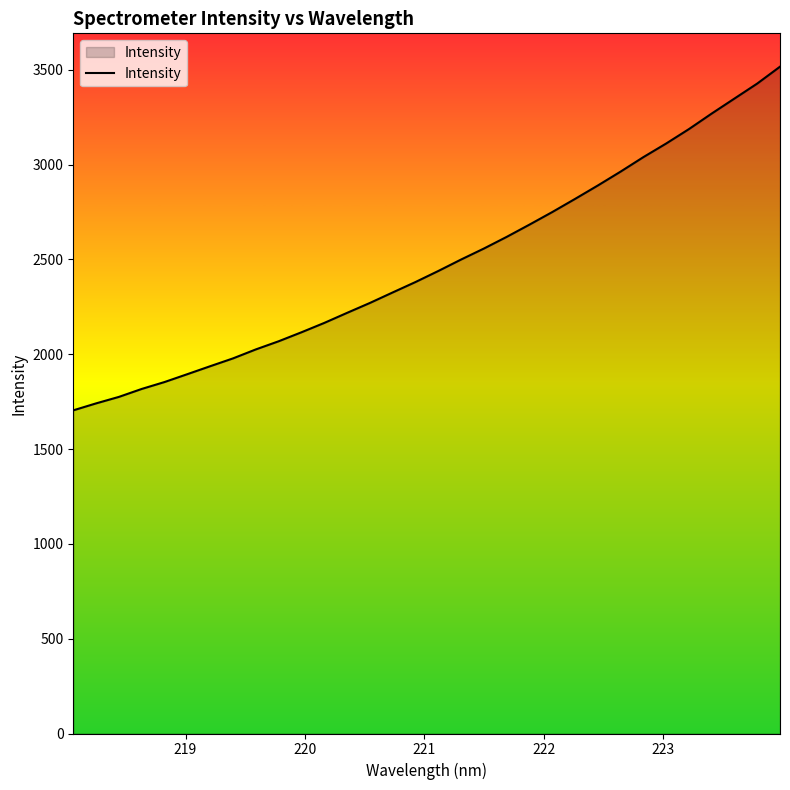

How many series are shown in this chart?

1